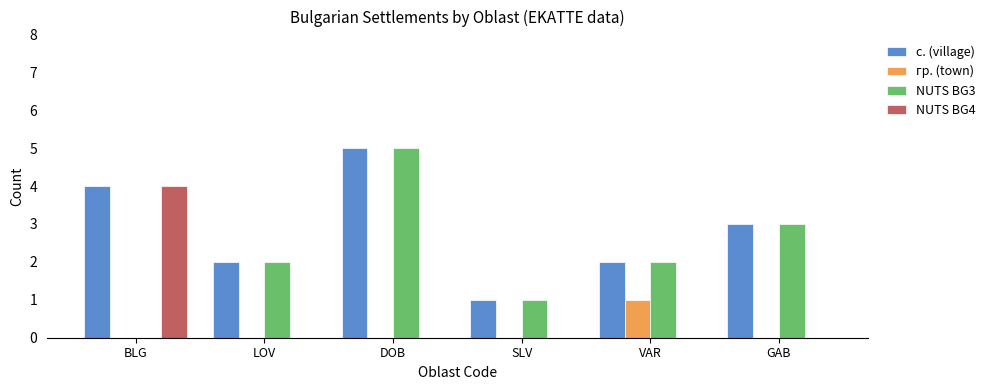

Which series has the largest total across all categories?

с. (village)